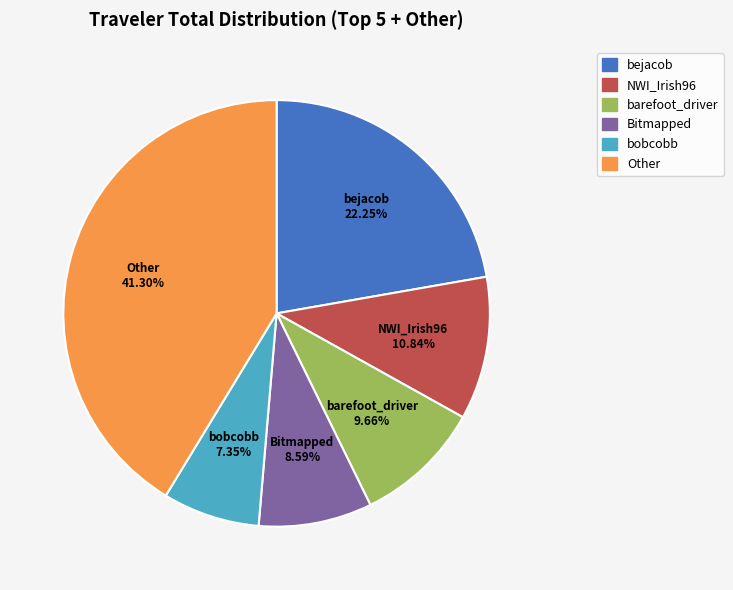

Does barefoot_driver represent more than half of the total?

No